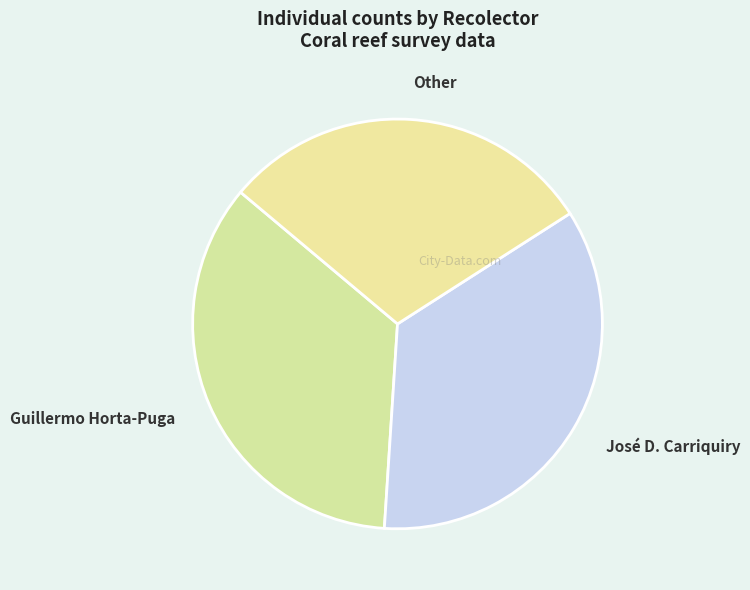

True or false: José D. Carriquiry accounts for 35% of the total.

True